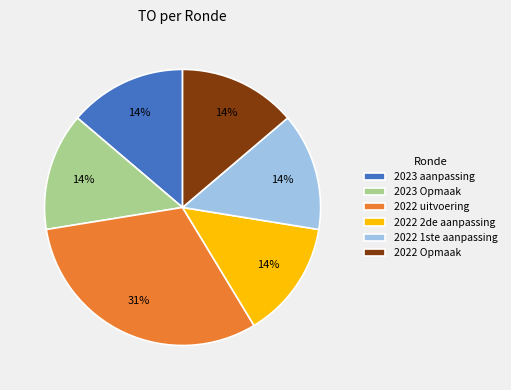

Is there any slice that represents more than half of the pie?

No